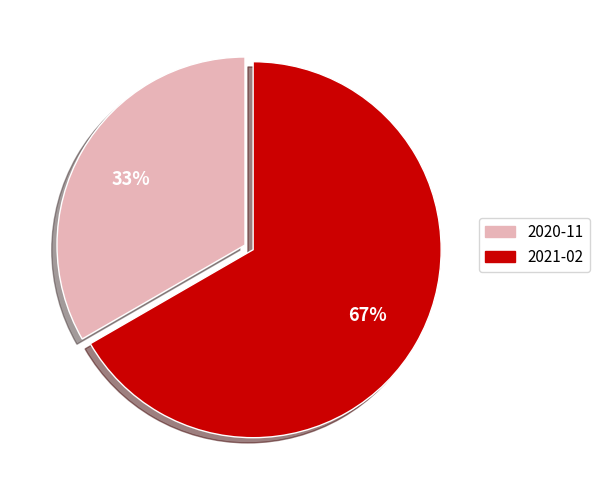

To the nearest percent, what is the average slice percentage?

50%